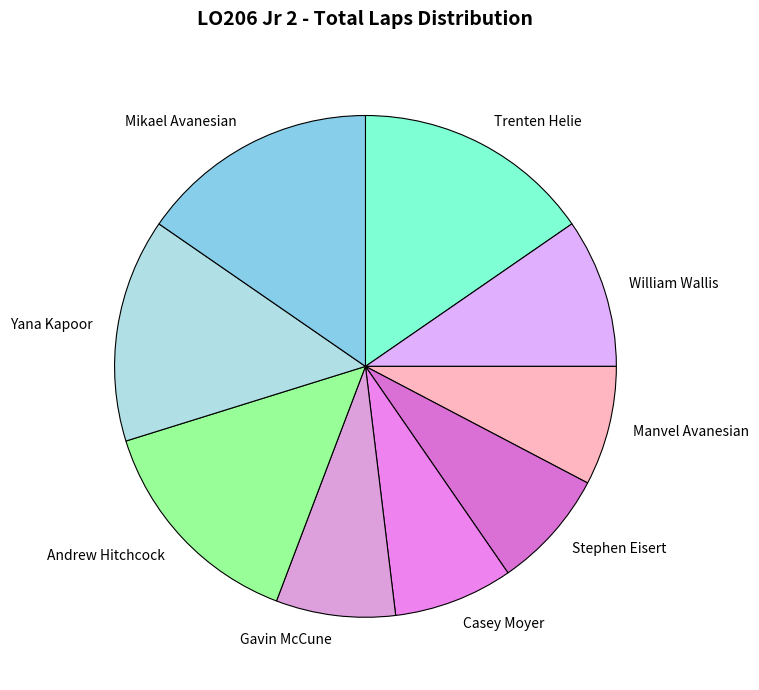

True or false: Andrew Hitchcock accounts for 20% of the total.

False